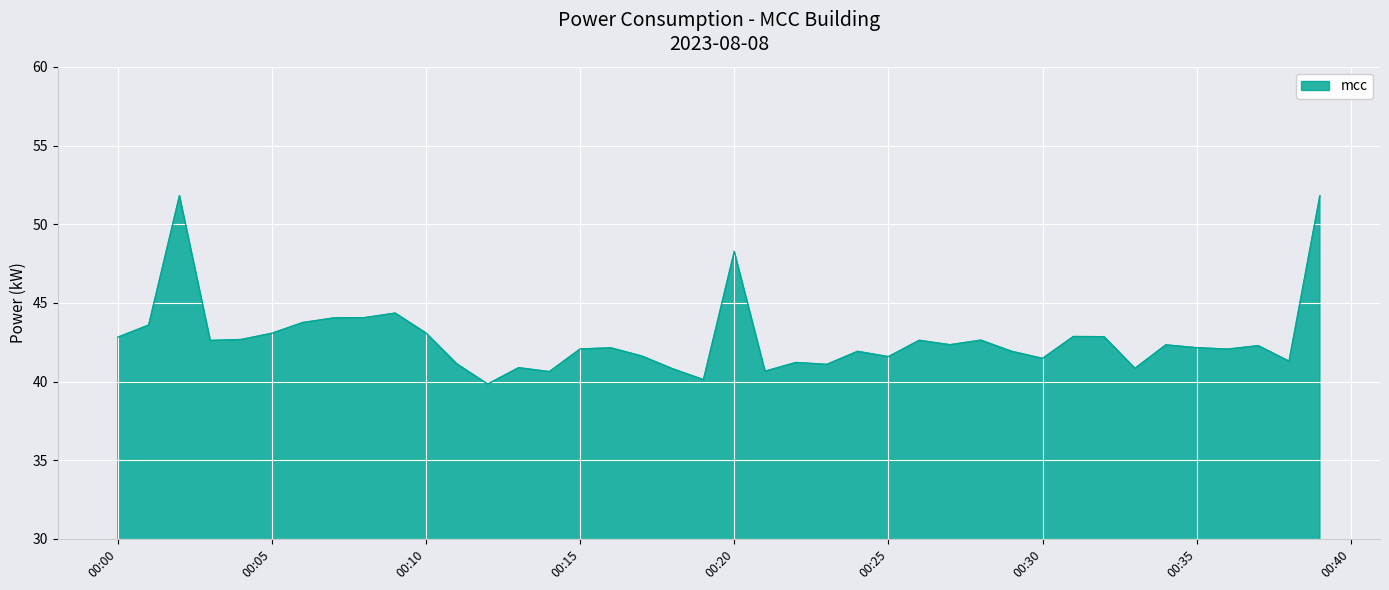

What is the difference between the maximum and minimum values?

12.0